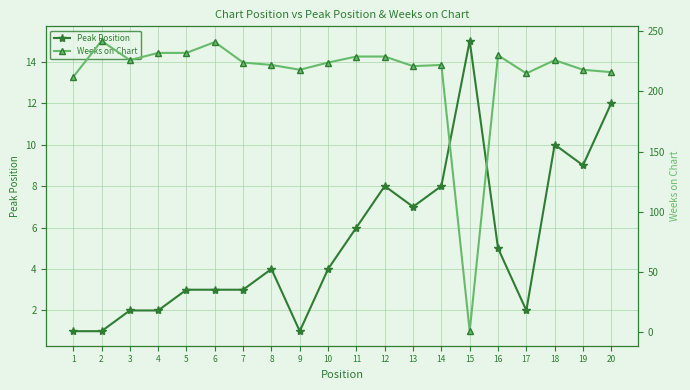

What is the value of the Peak Position point at the 18th from the left?

10